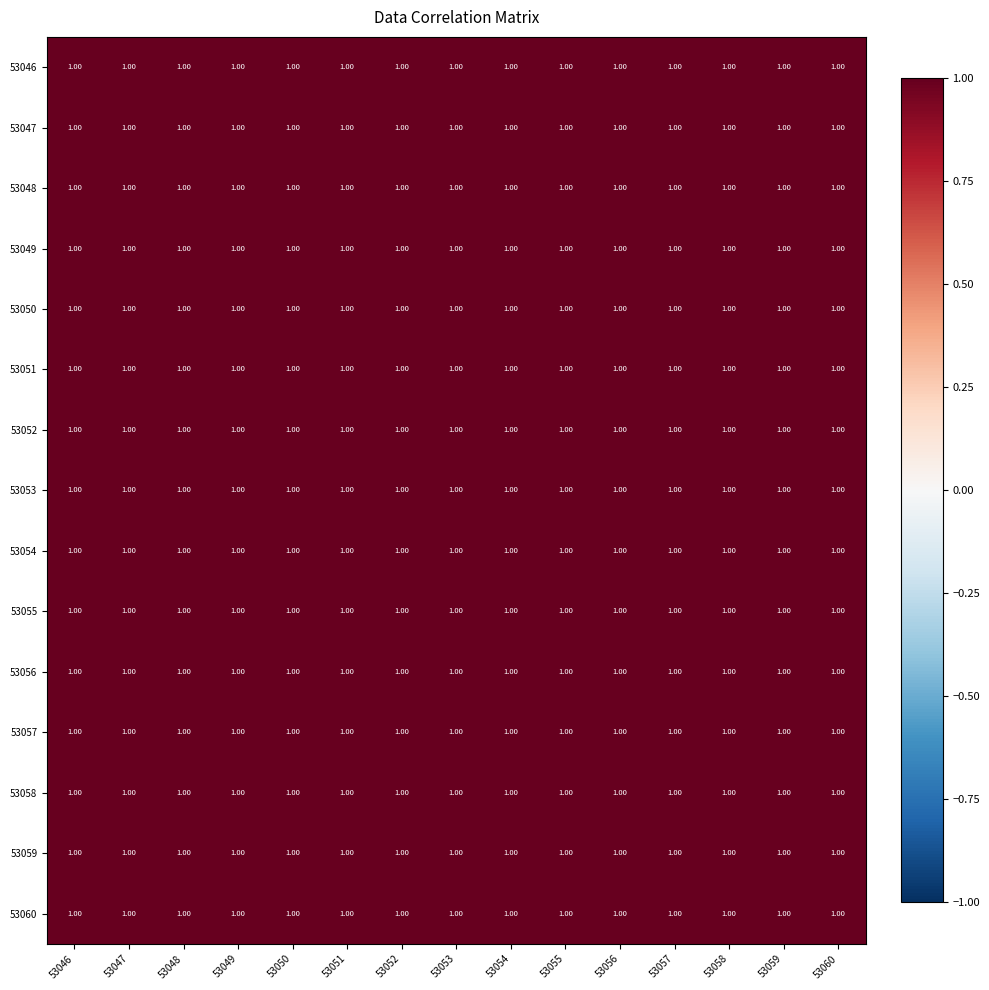

Rank the series by their maximum value, from lowest to highest.

53060, 53046, 53047, 53048, 53049, 53050, 53051, 53052, 53053, 53054, 53055, 53056, 53057, 53058, 53059